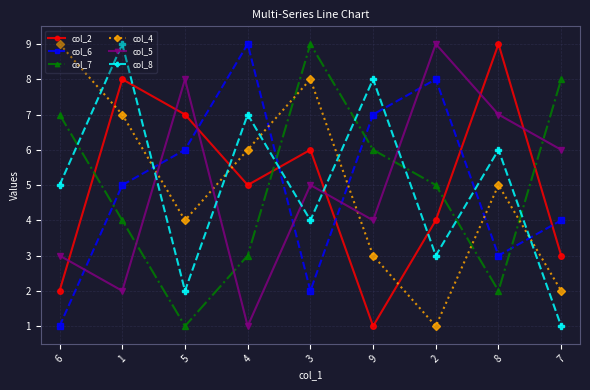

How many col_6 values are between 3 and 7?

5